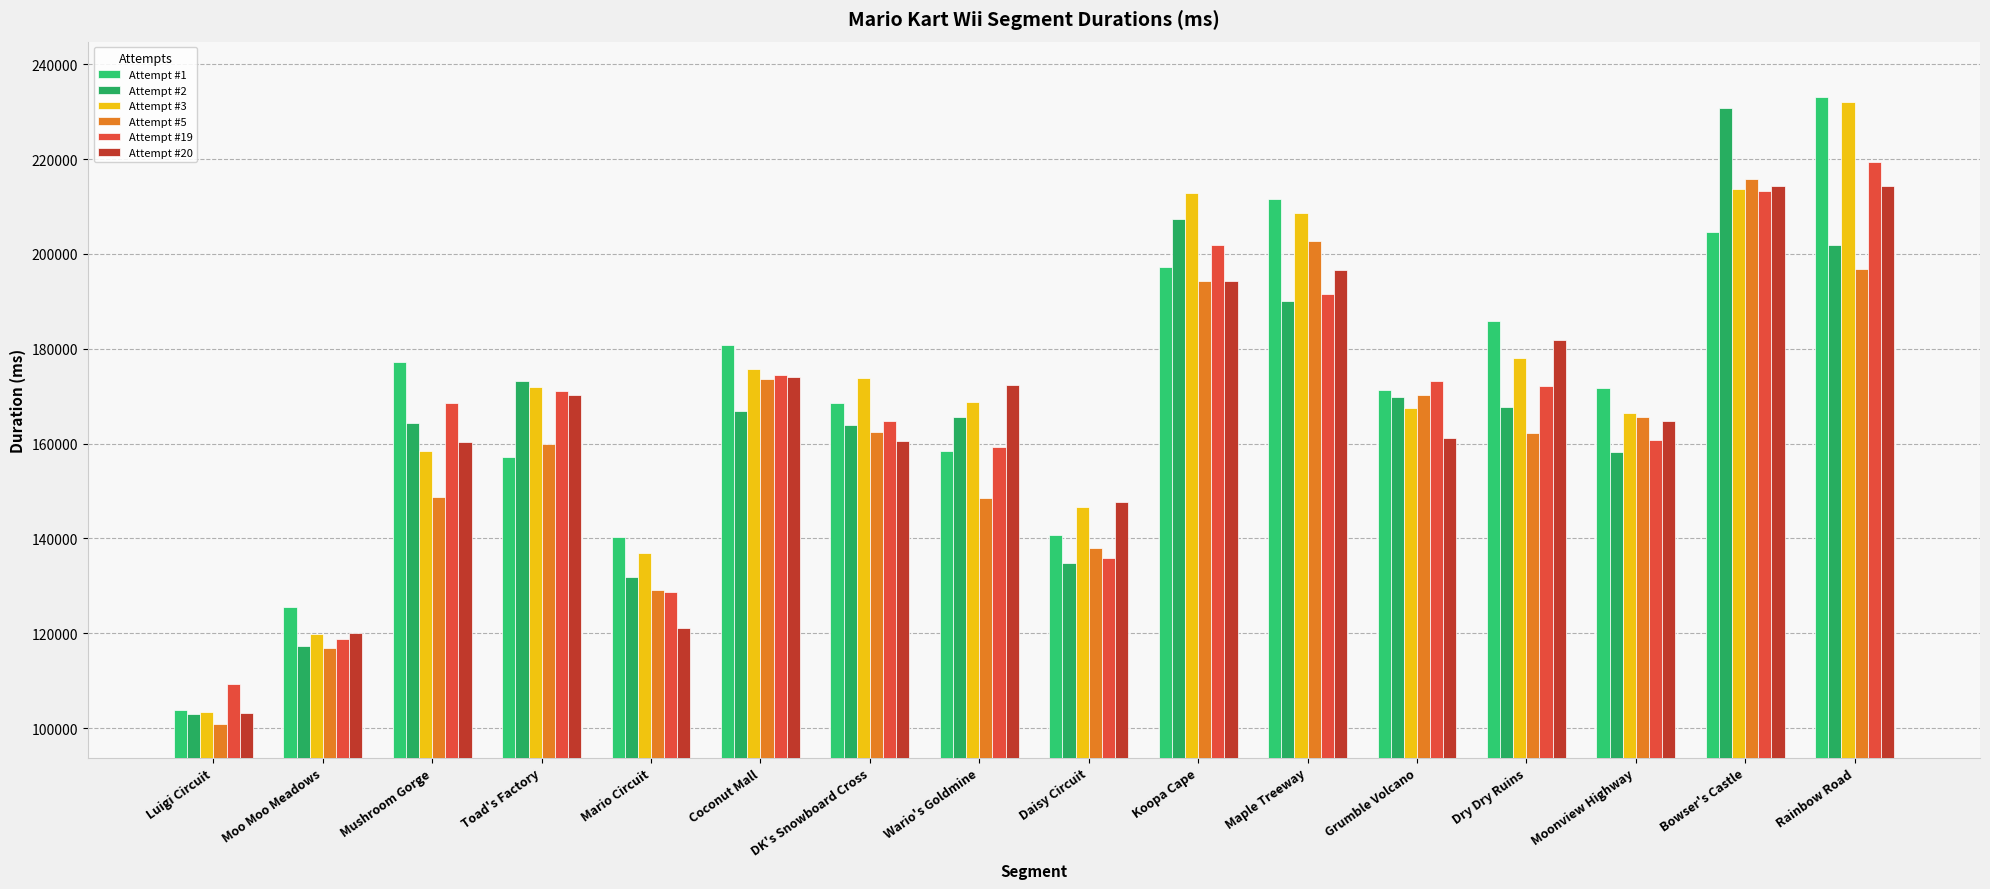

What is the maximum value shown in the chart?

233116